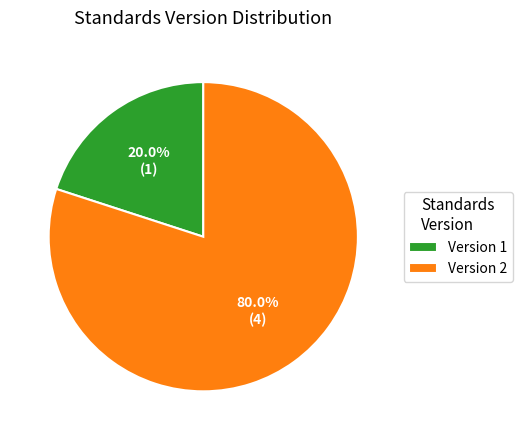

Rank the categories by value from highest to lowest.

Version 2, Version 1